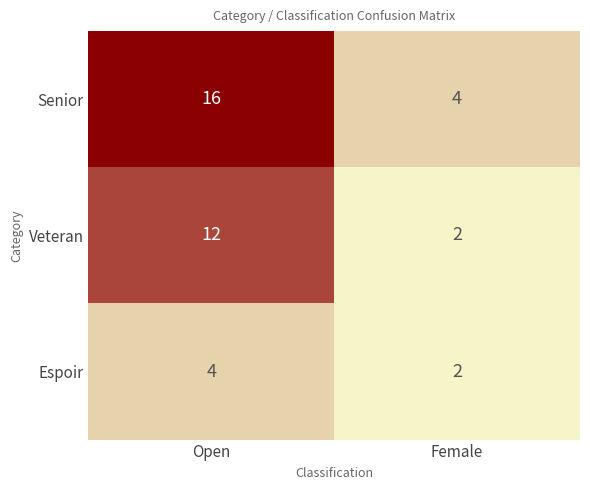

Reading left to right, what are all the values shown in this chart?

Senior: 16	4
Veteran: 12	2
Espoir: 4	2